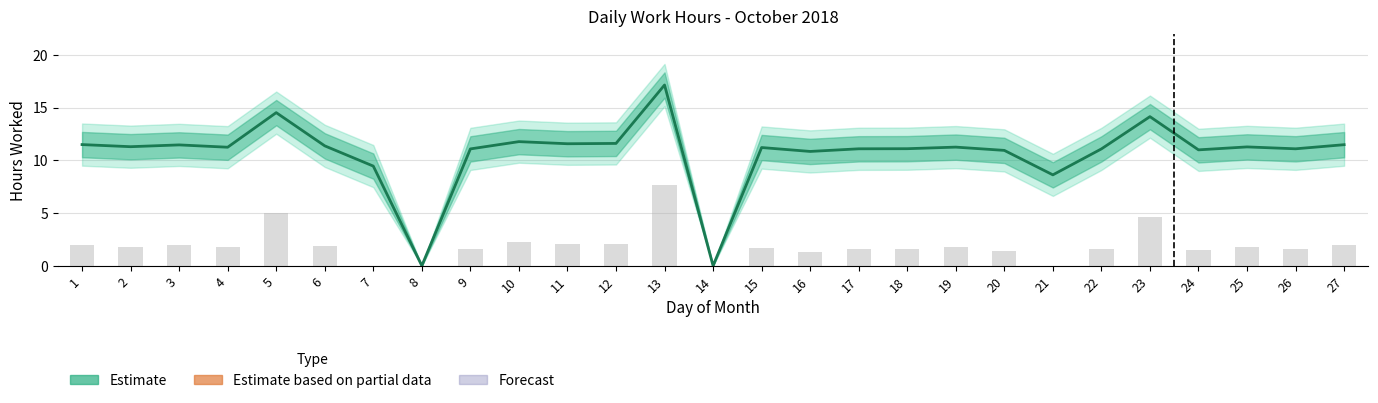

List the labels in order of value, largest first.

13, 5, 23, 10, 12, 11, 1, 27, 3, 6, 2, 25, 19, 4, 15, 18, 17, 26, 9, 22, 24, 20, 16, 7, 21, 8, 14